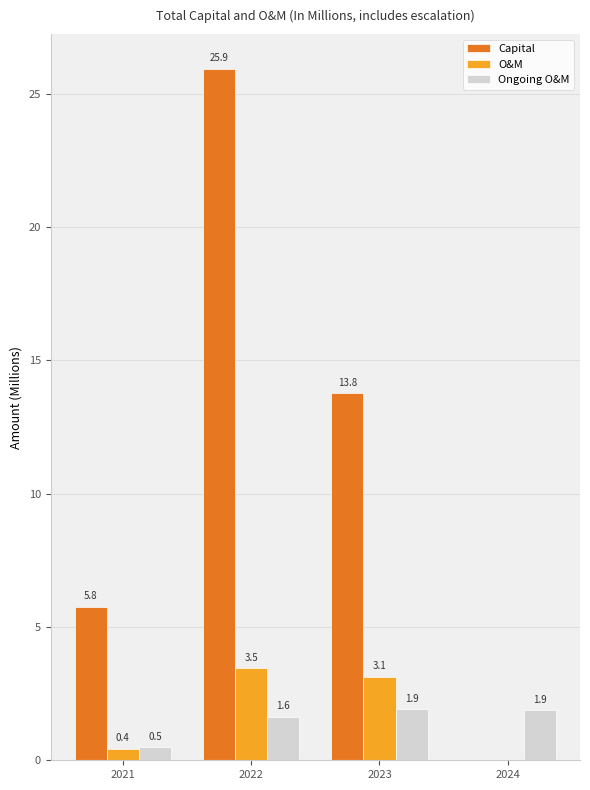

Is the value of Ongoing O&M at 2021 greater than the value of O&M at 2024?

Yes